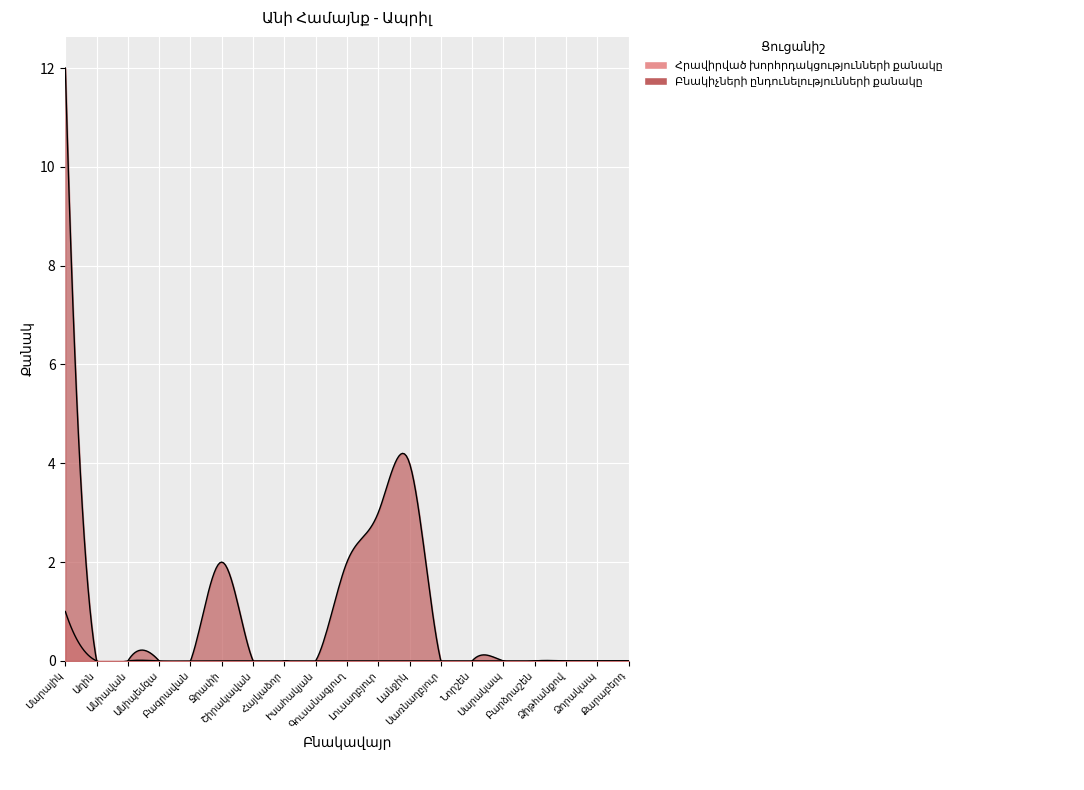

Is the value of Բնակիչների ընդունելությունների քանակը at Քարաբերդ greater than the value of Հրավիրված խորհրդակցությունների քանակը at Անիավան?

No